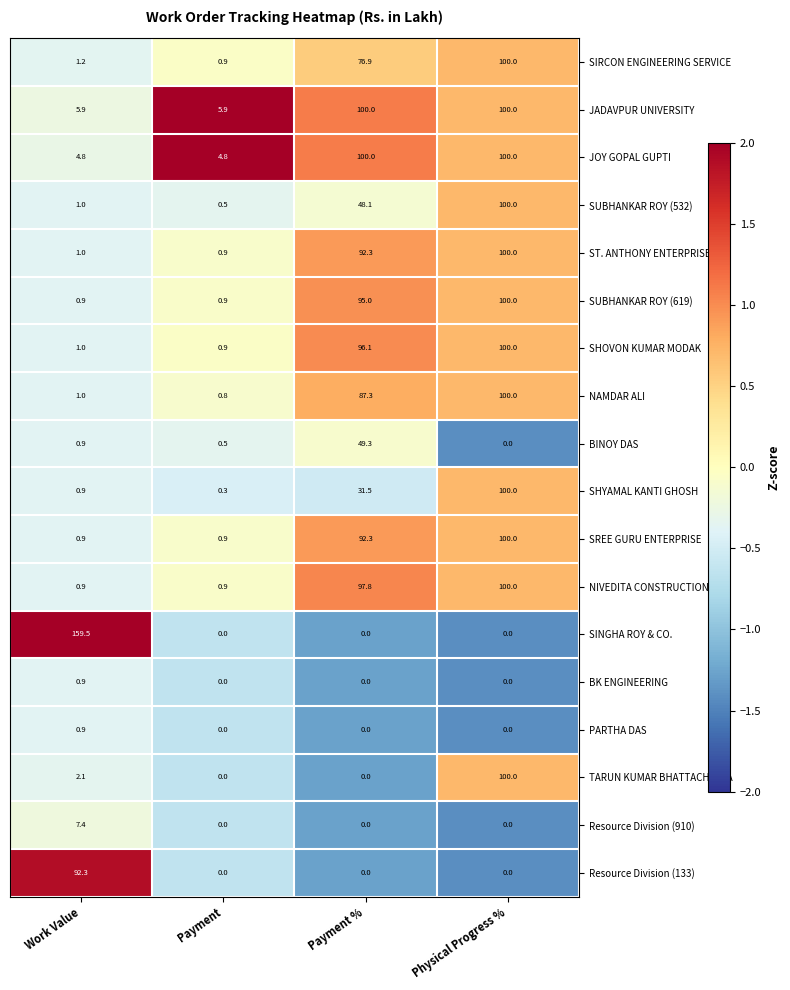

Between Payment and Physical Progress %, which series saw the biggest shift?

TARUN KUMAR BHATTACHARYA